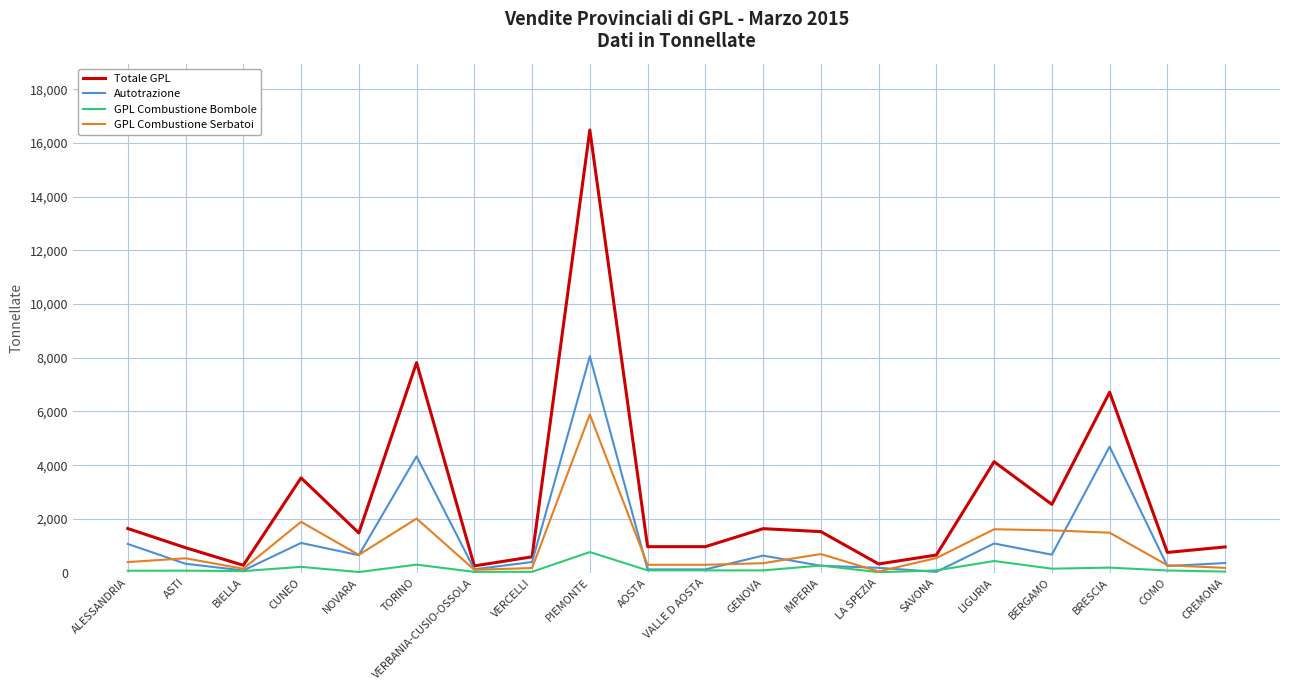

What is the difference between the second highest and second lowest values in the GPL Combustione Serbatoi series?

1909